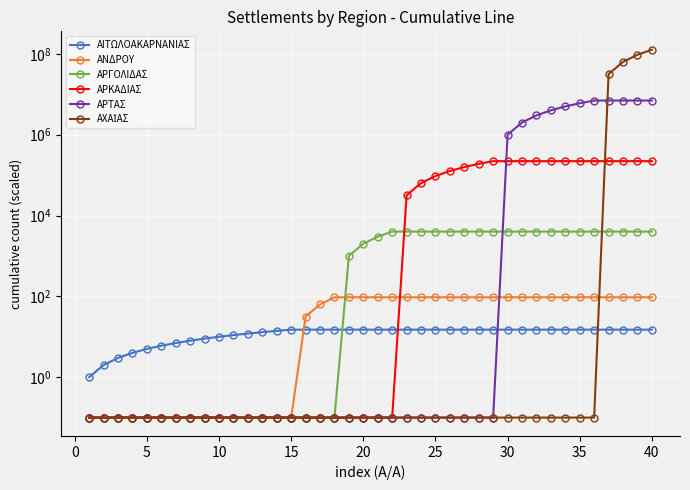

What is the difference between the maximum and second lowest values in the ΑΡΚΑΔΙΑΣ series?

221359.3